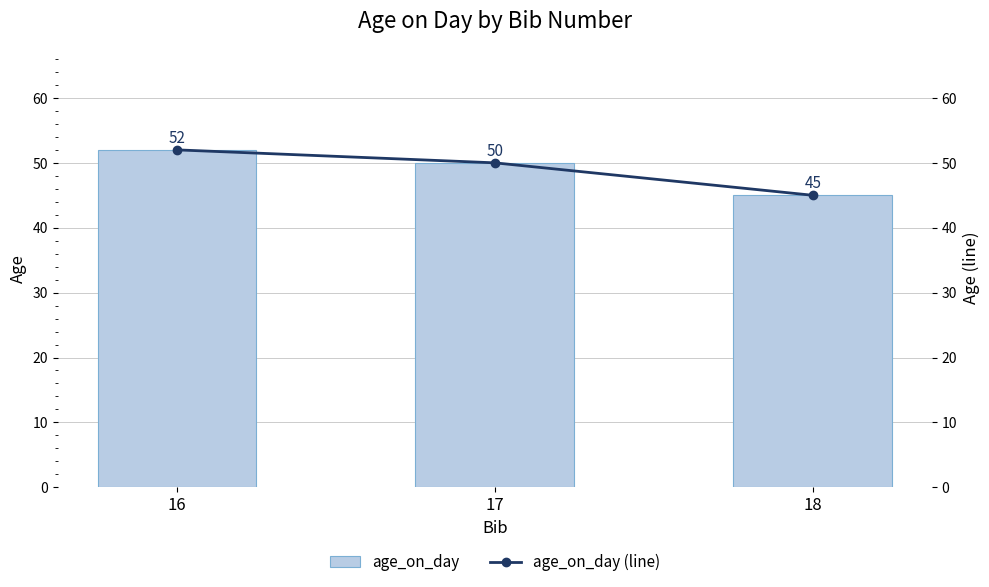

What are all the series names shown in the legend?

age_on_day, age_on_day (line)